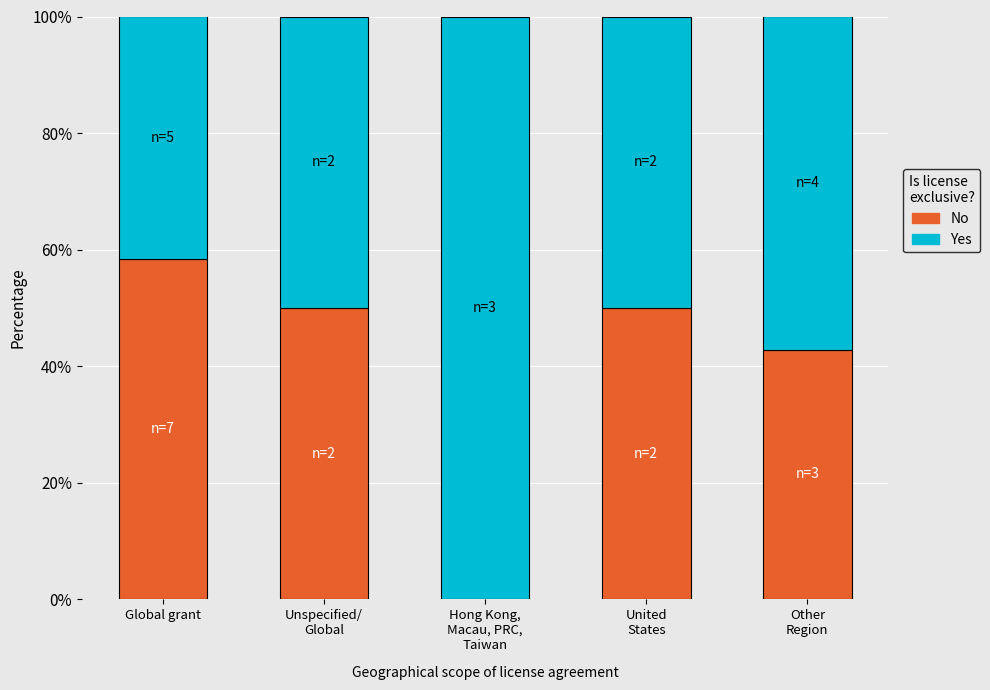

The value of No at Unspecified/
Global is 78.8. True or false?

False